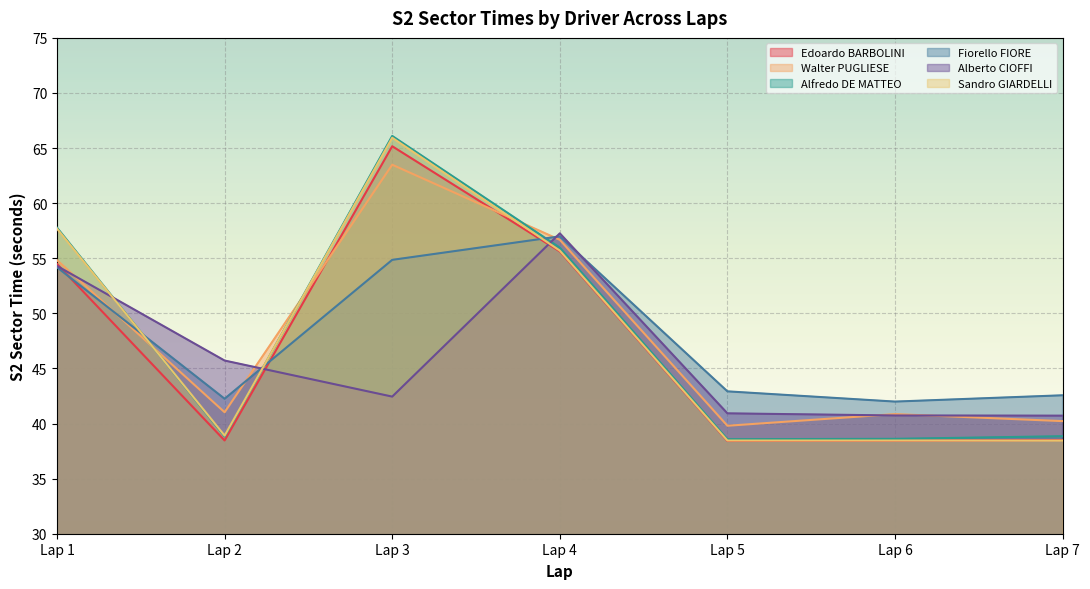

List the labels in order of Alberto CIOFFI value, smallest first.

Lap 7, Lap 6, Lap 5, Lap 3, Lap 2, Lap 1, Lap 4